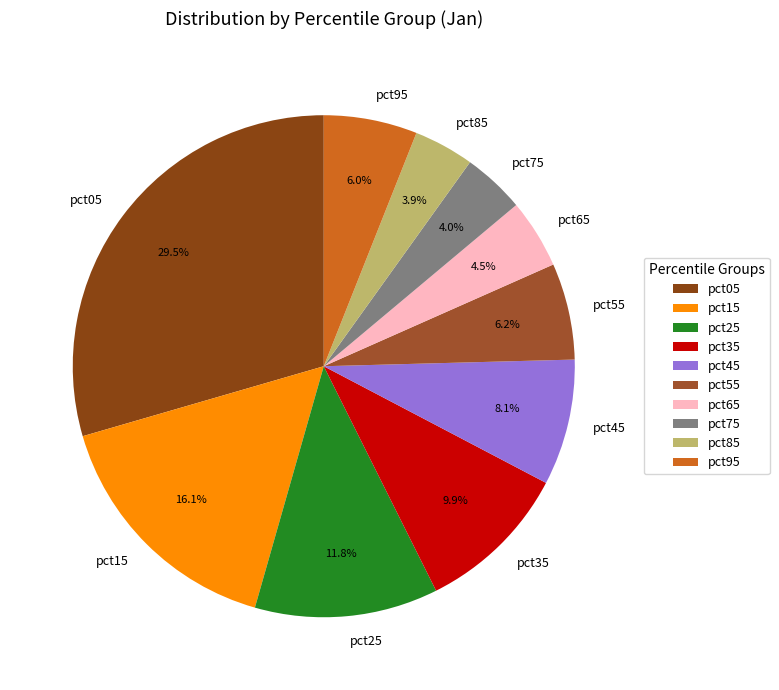

Which has a higher value, pct15 or pct85?

pct15